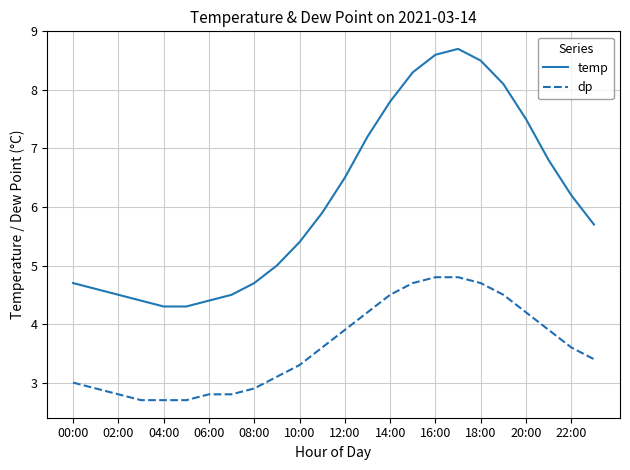

True or false: temp has more than 1 points higher than both neighbors.

False